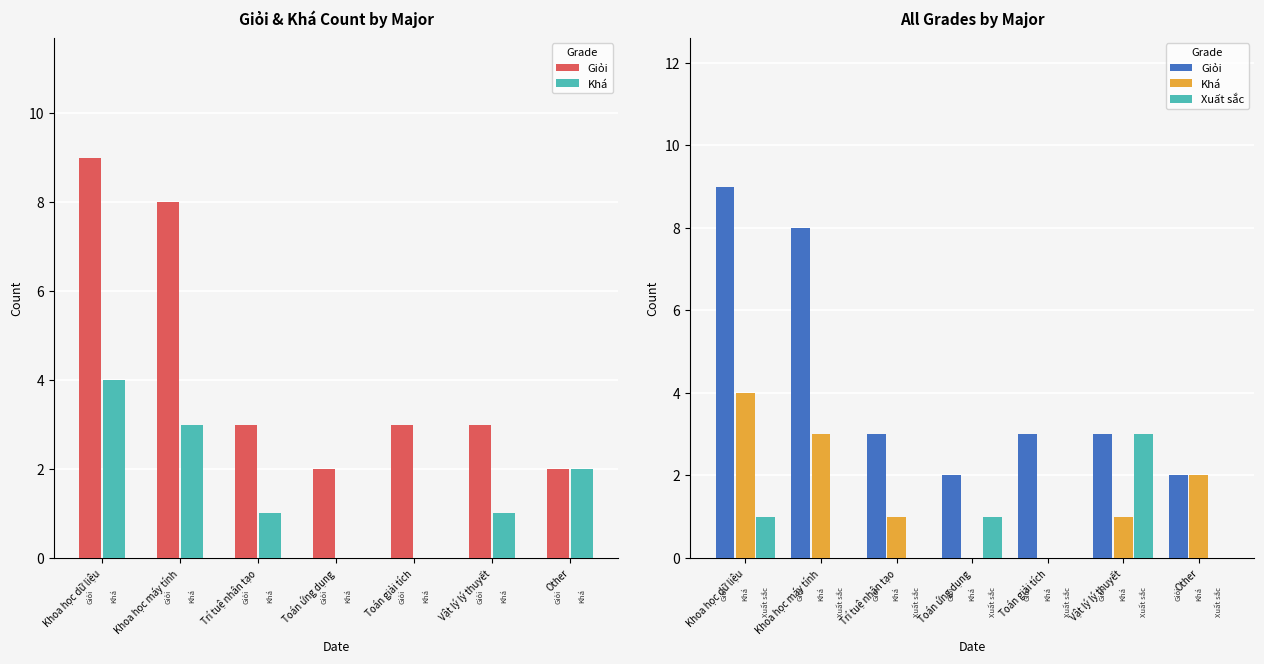

Is the value of Giỏi at Khoa học dữ liệu greater than the value of Xuất sắc at Toán ứng dụng?

Yes